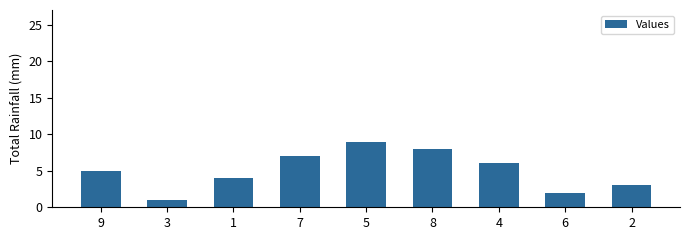

How many values are between 3 and 7?

5